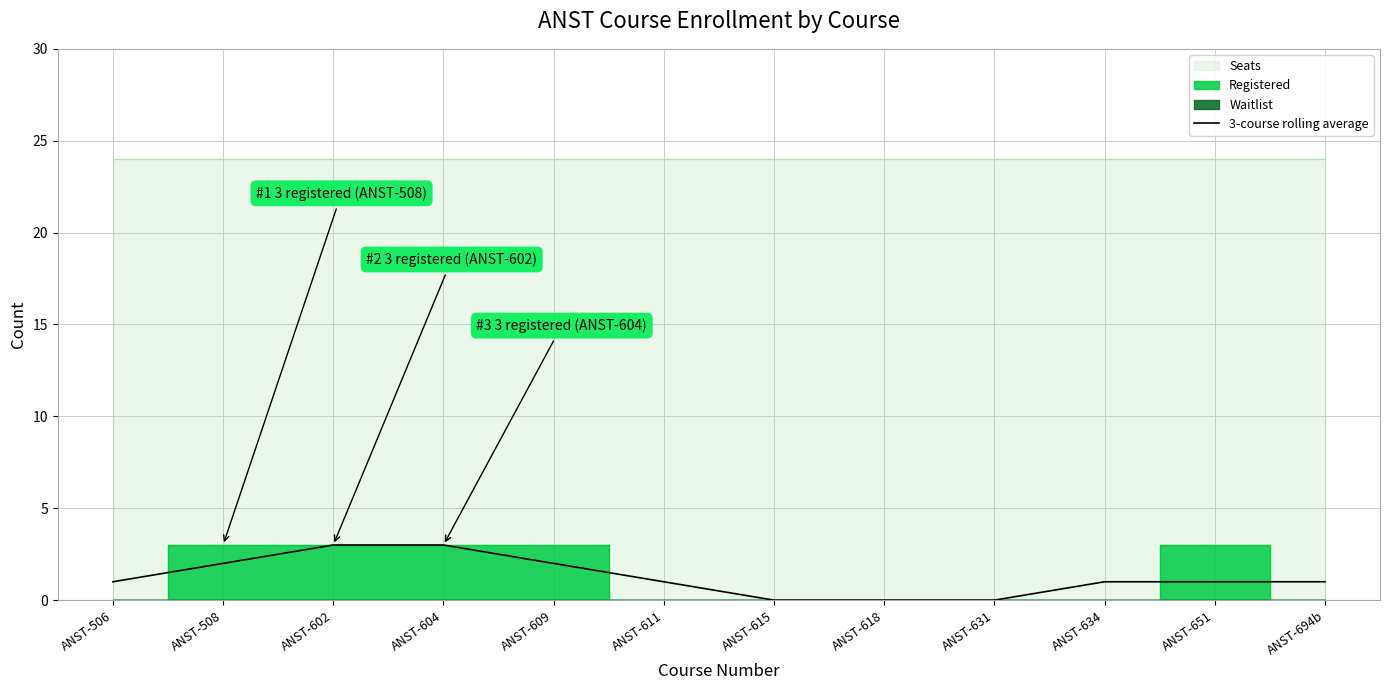

What is the average value?

1